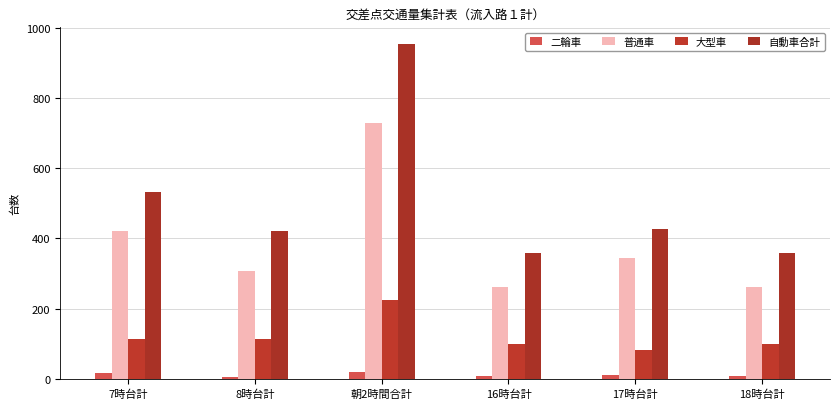

What is the label of the 5th bar from the left?

17時台計